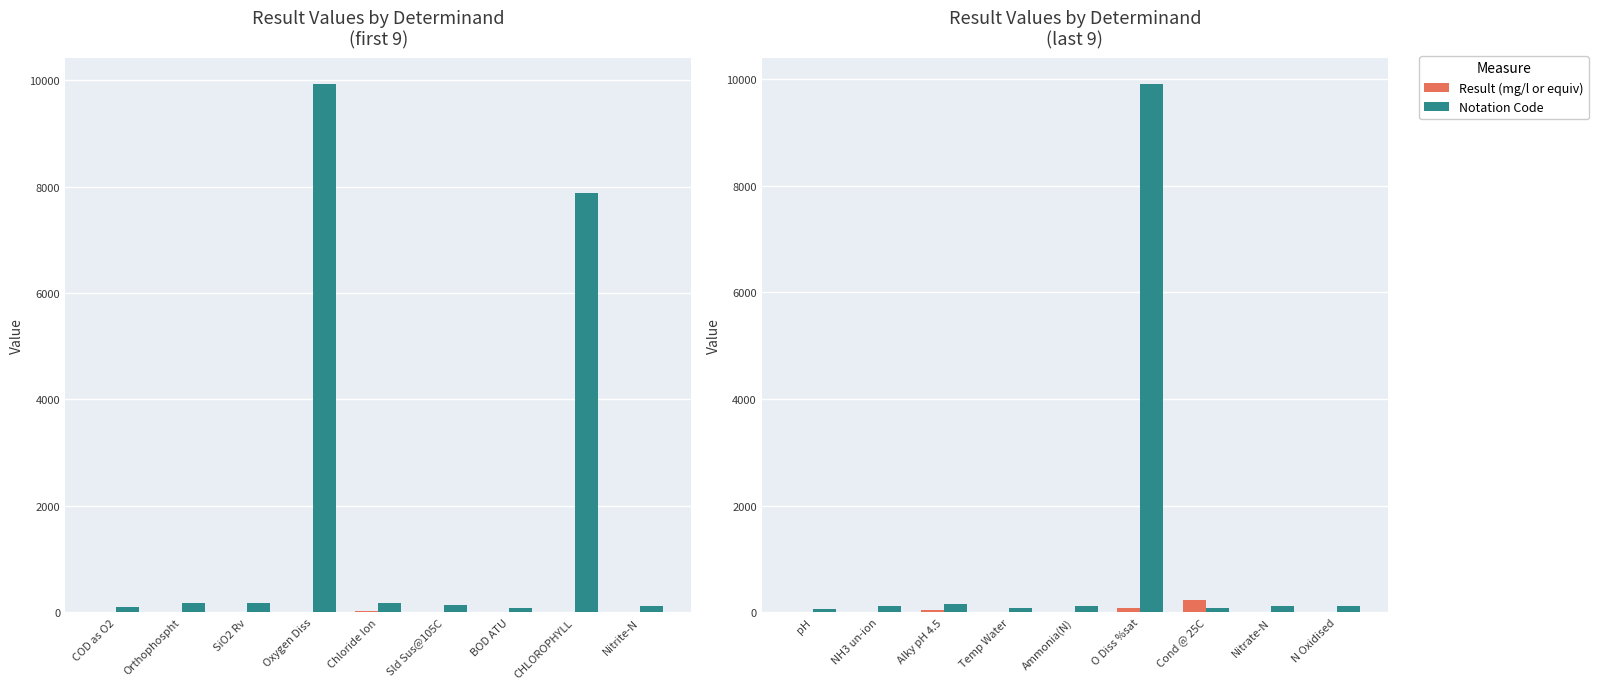

Rank the categories by Notation Code (scaled) value from lowest to highest.

BOD ATU, COD as O2, Nitrite-N, Sld Sus@105C, Chloride Ion, Orthophospht, SiO2 Rv, CHLOROPHYLL, Oxygen Diss